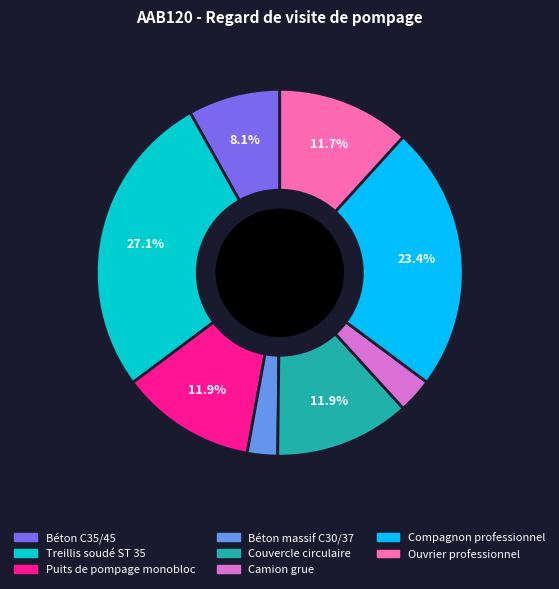

To the nearest percent, what is the average slice percentage?

12%